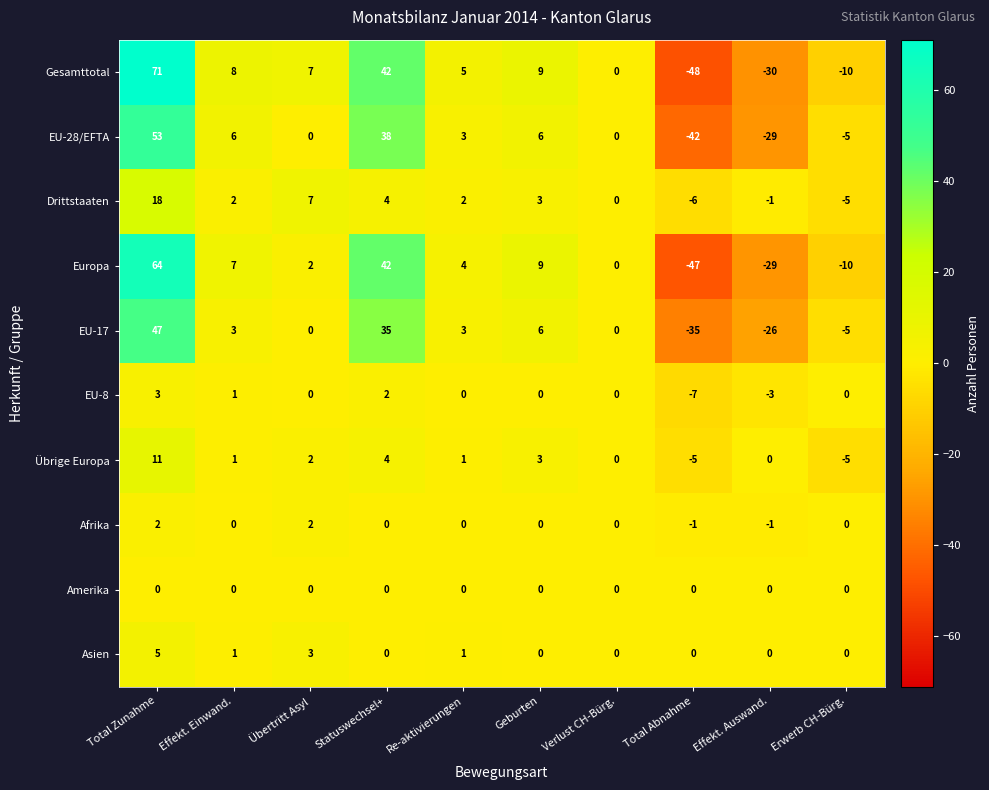

Is it true that Übrige Europa equals 6 at Total Zunahme?

False